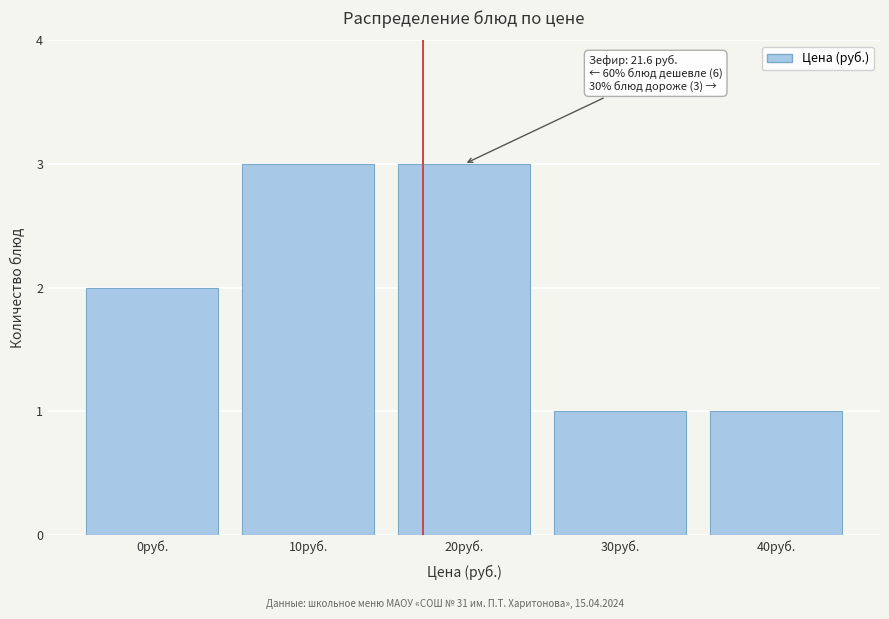

Reading left to right, list all the values displayed in this chart.

2	3	3	1	1